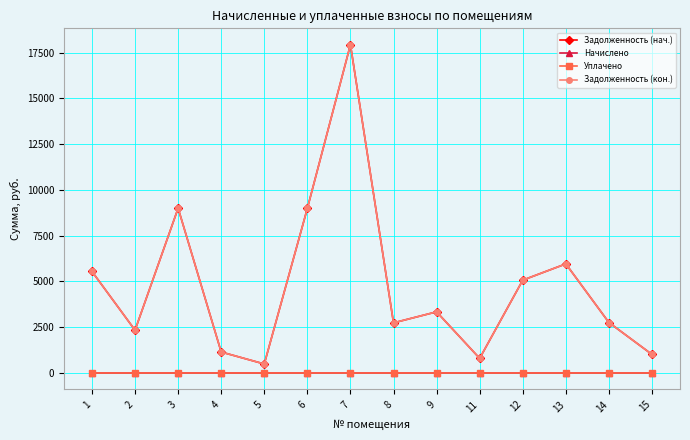

What is the difference between the Задолженность (нач.) values at 5 and 6?

8502.5